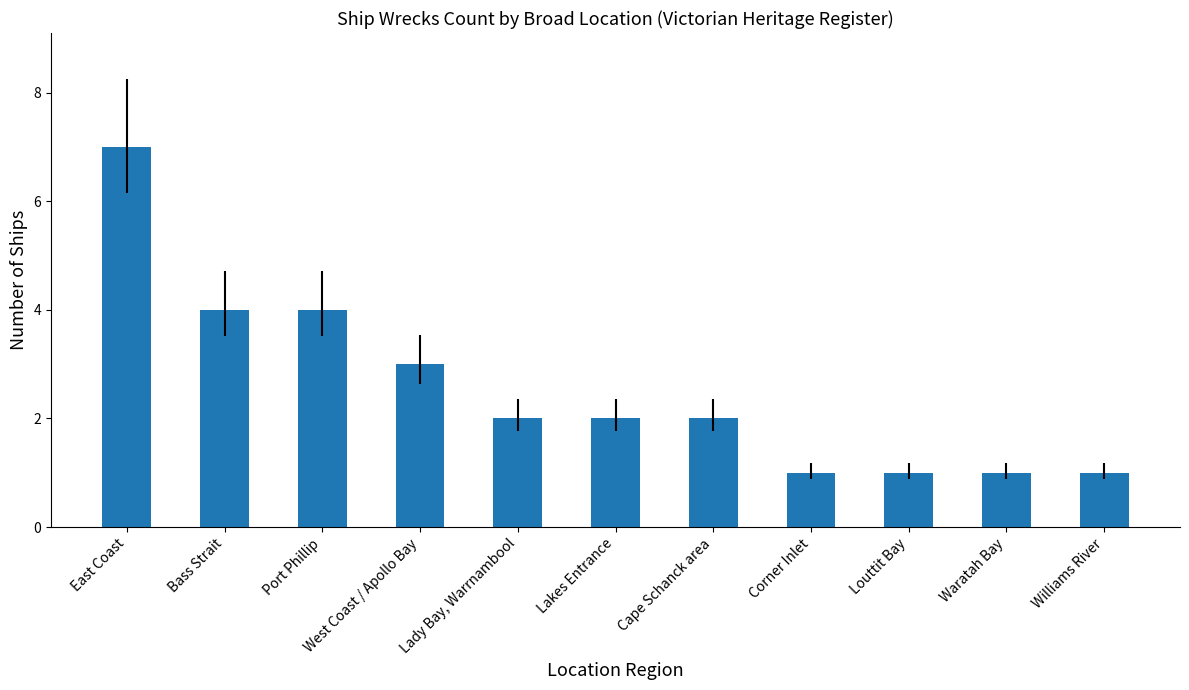

Are the bars horizontal?

No